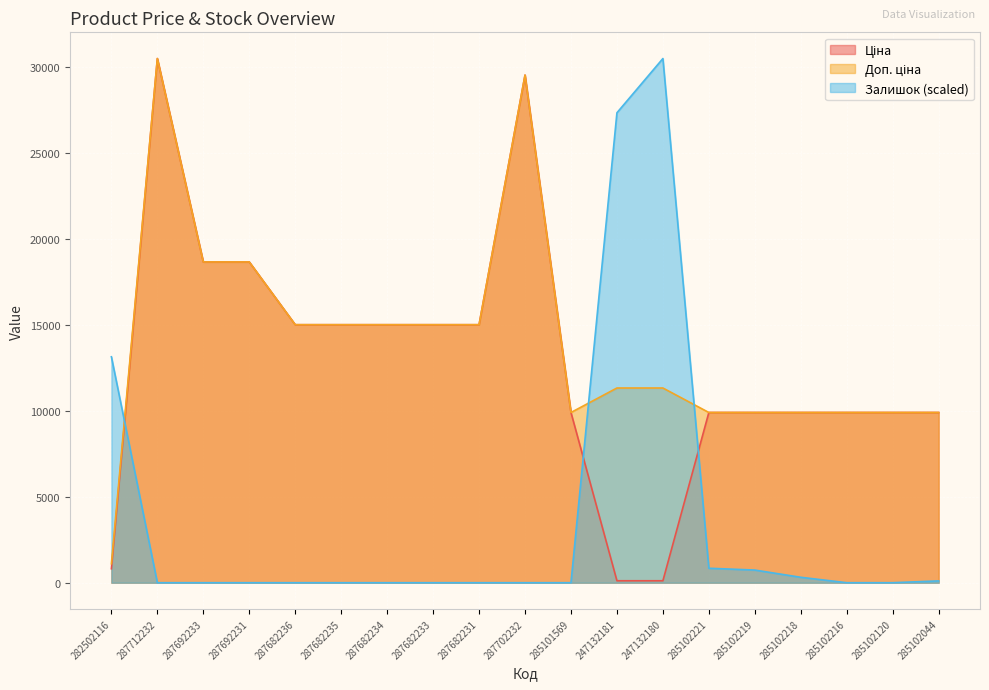

Rank the series by their maximum value, from highest to lowest.

Ціна, Доп. ціна, Залишок